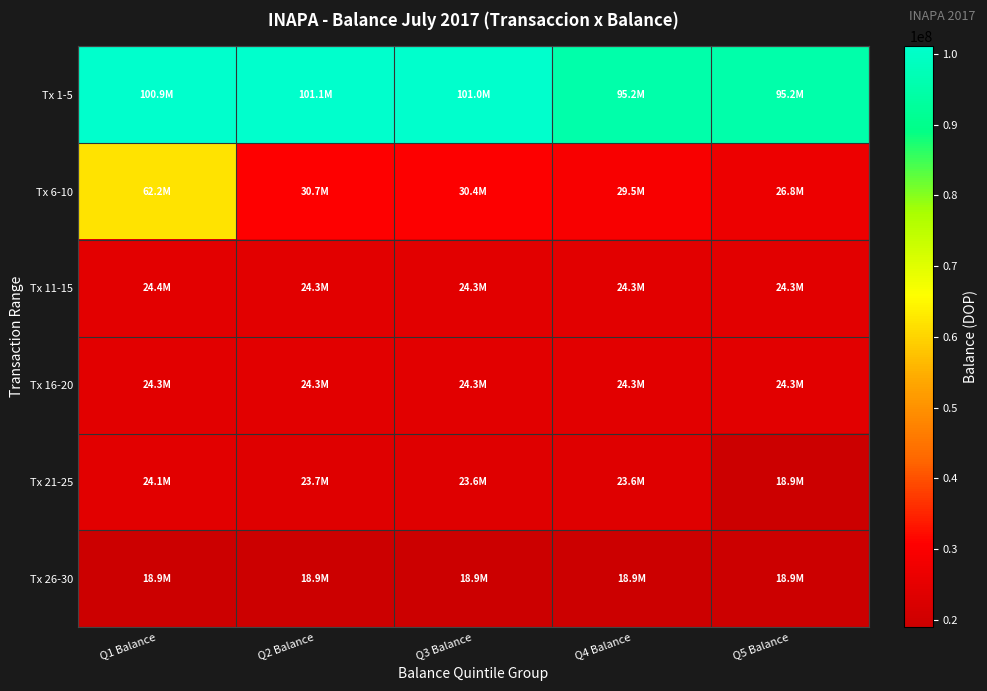

Reading left to right, transcribe all the data shown in this chart.

Tx 1-5: Q1 Balance=100880395.8	Q2 Balance=101098972.5	Q3 Balance=100974940.9	Q4 Balance=95198940.9	Q5 Balance=95183588.4
Tx 6-10: Q1 Balance=62196251.6	Q2 Balance=30711576.3	Q3 Balance=30411576.3	Q4 Balance=29482946.0	Q5 Balance=26818596.4
Tx 11-15: Q1 Balance=24416276.6	Q2 Balance=24347727.6	Q3 Balance=24336727.6	Q4 Balance=24329727.6	Q5 Balance=24307727.6
Tx 16-20: Q1 Balance=24300727.6	Q2 Balance=24293727.6	Q3 Balance=24284727.6	Q4 Balance=24276778.5	Q5 Balance=24270687.6
Tx 21-25: Q1 Balance=24083991.9	Q2 Balance=23731681.8	Q3 Balance=23586773.6	Q4 Balance=23583773.6	Q5 Balance=18948575.7
Tx 26-30: Q1 Balance=18946992.8	Q2 Balance=18943492.8	Q3 Balance=18939992.8	Q4 Balance=18934875.3	Q5 Balance=18929875.3